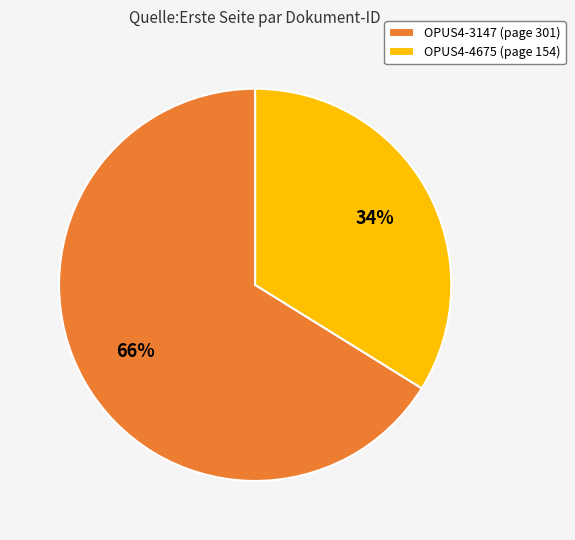

To the nearest percent, what percentage of the pie is OPUS4-4675?

34%